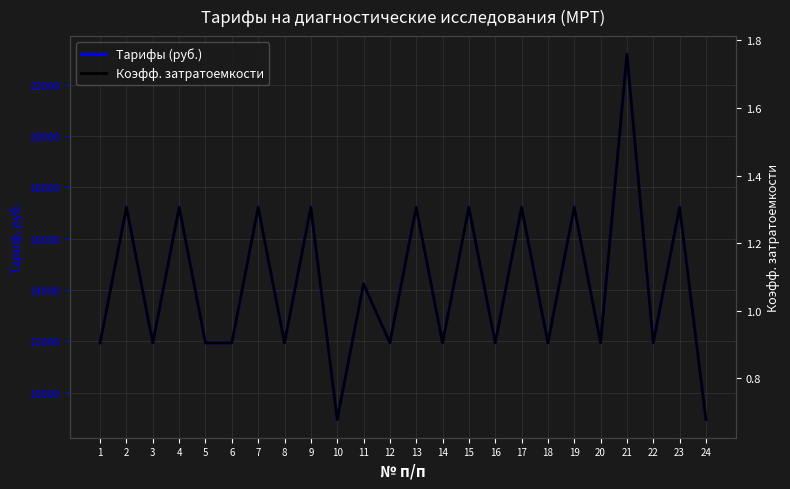

At which category does Коэфф. затратоемкости reach its first local peak?

2